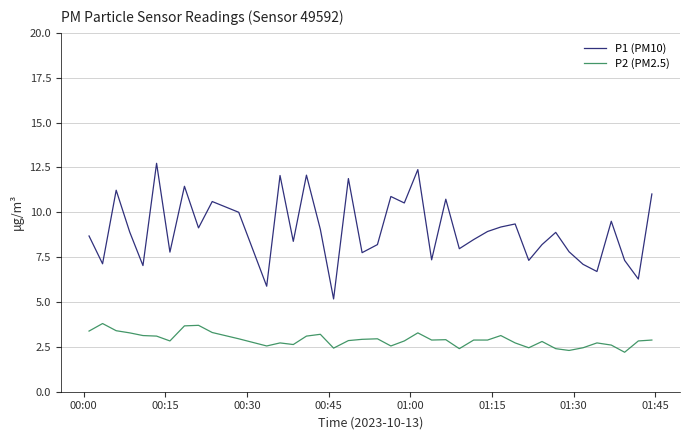

True or false: P1 (PM10) and P2 (PM2.5) cross at least once.

False